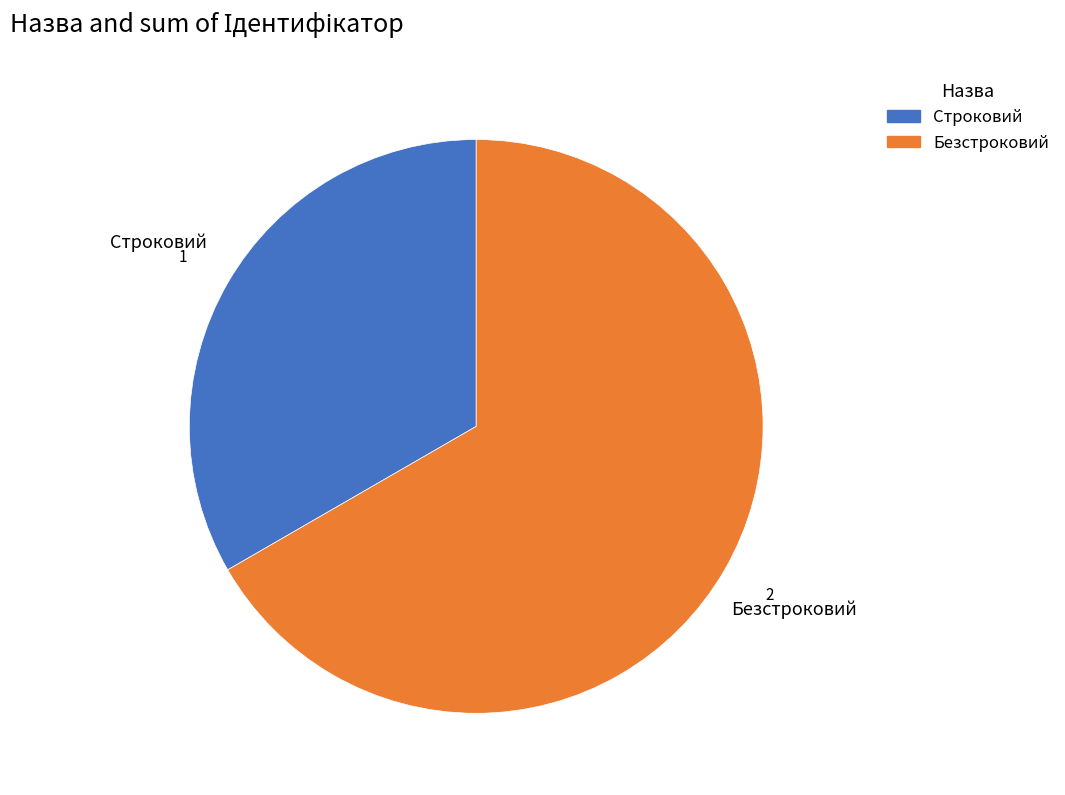

Which category has the biggest portion of the pie?

Безстроковий